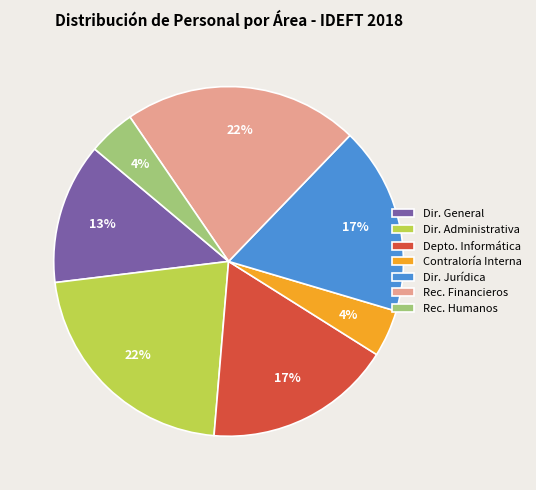

To the nearest percent, what portion does Depto. Informática represent?

17%